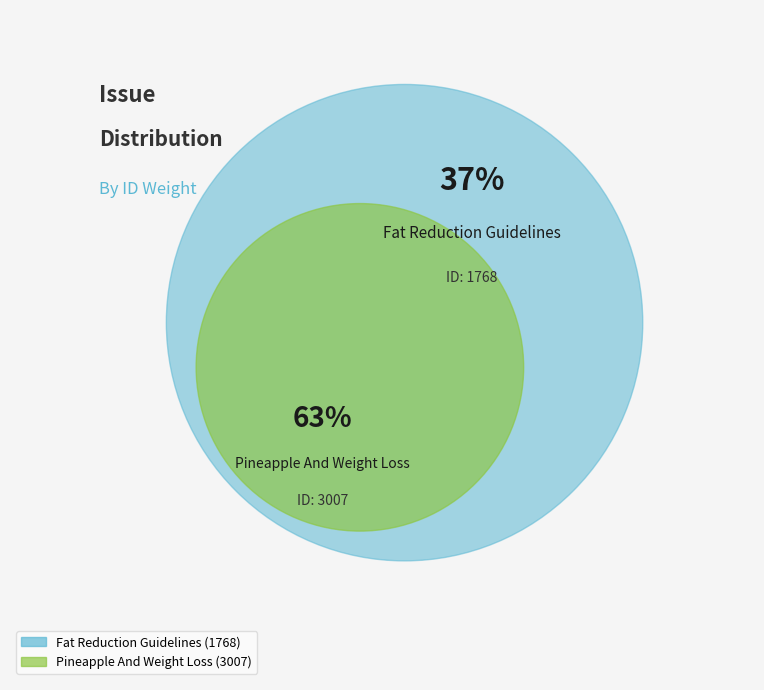

To the nearest percent, what portion does Fat Reduction Guidelines represent?

37%